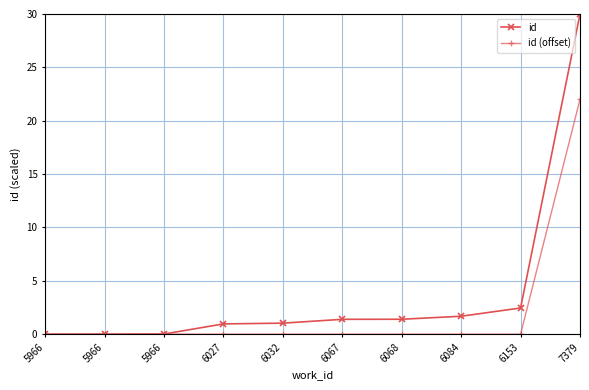

Reading left to right, extract all data points from this chart.

id: 5966=0.0	5966=0.0	5966=0.0	6027=1.0	6032=1.0	6067=1.4	6068=1.4	6084=1.7	6153=2.5	7379=30.0
id (offset): 5966=0.0	5966=0.0	5966=0.0	6027=0.0	6032=0.0	6067=0.0	6068=0.0	6084=0.0	6153=0.0	7379=22.0